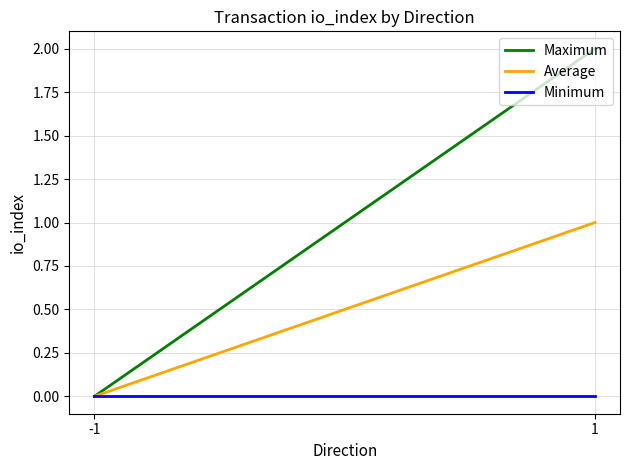

Reading right to left, transcribe all the data shown in this chart.

Maximum: 2	0
Average: 1	0
Minimum: 0	0